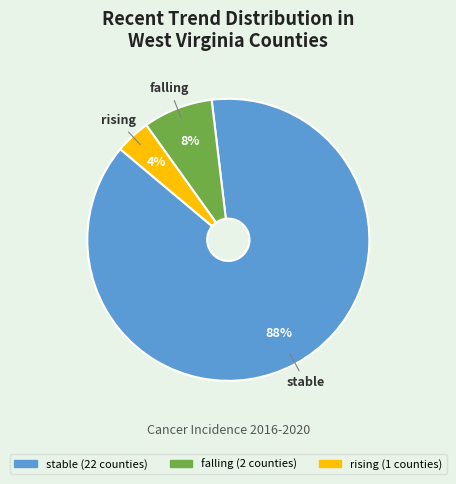

To the nearest percent, what is the difference between the rising and stable slice percentages?

84%